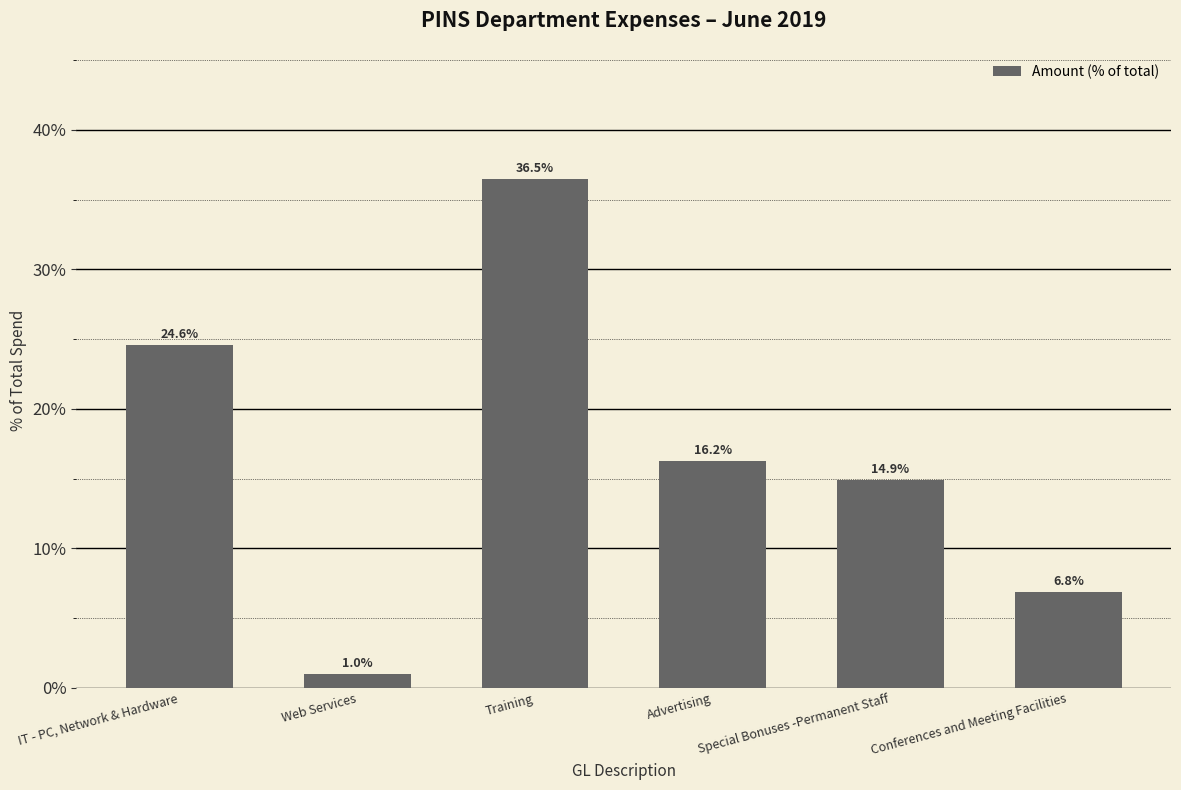

How many bars are there in total?

6